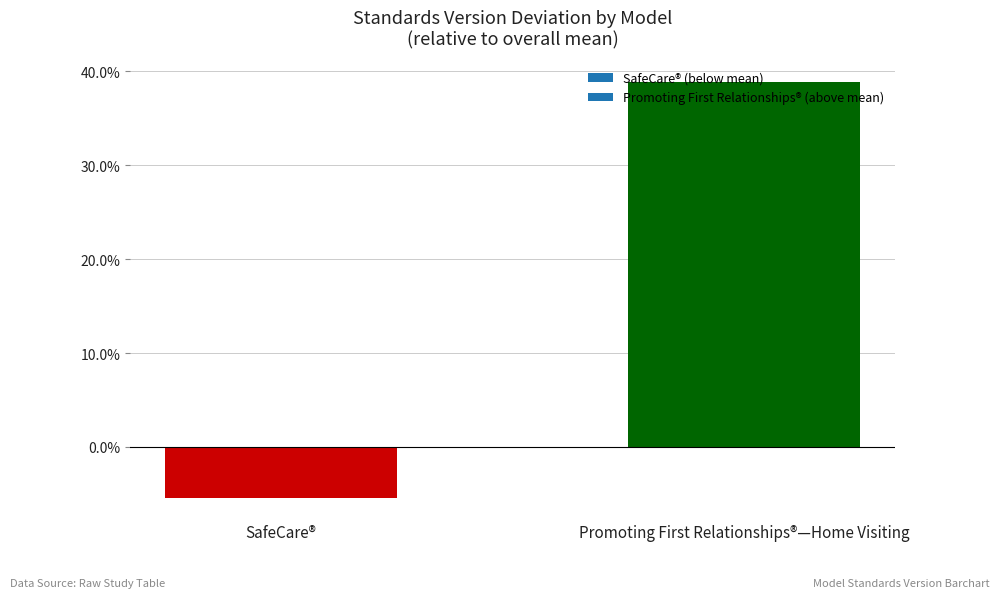

What is the label of the 2nd bar from the right?

SafeCare®